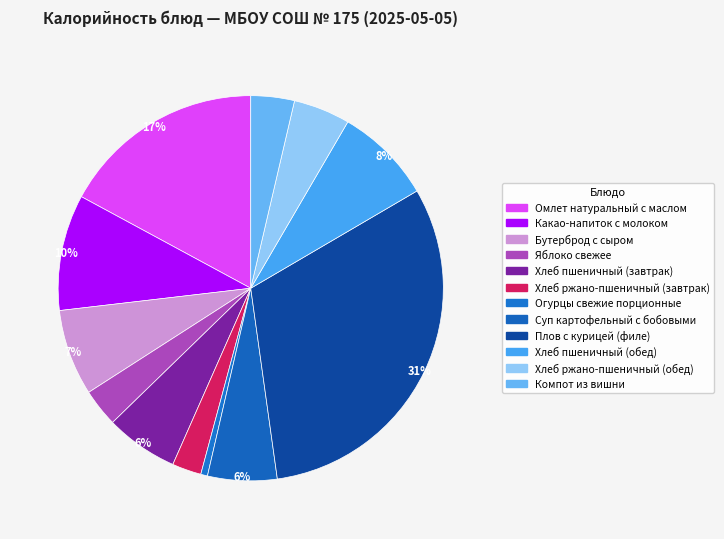

What is the change in value from Какао-напиток с молоком to Компот из вишни?

-90.0